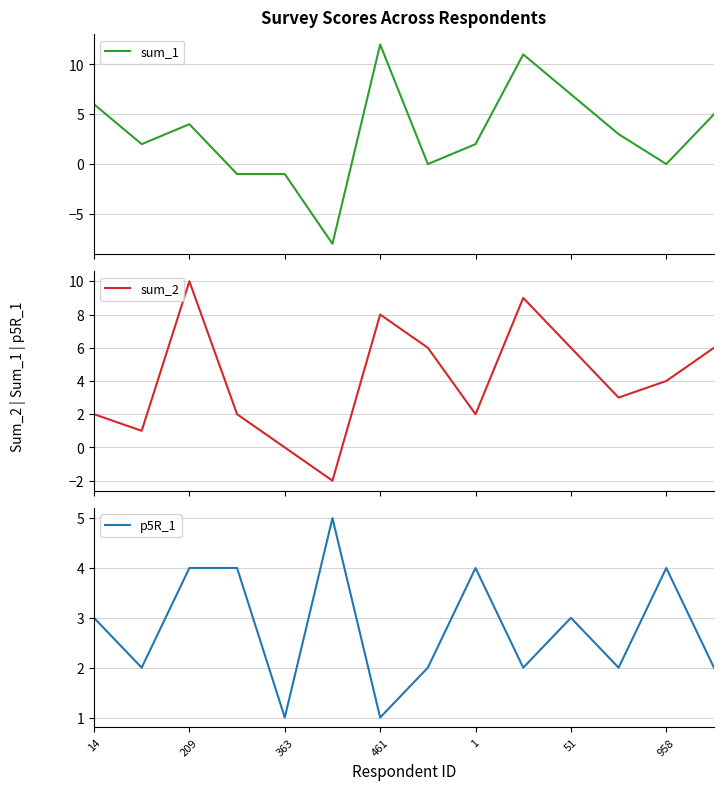

The value of p5R_1 at 958 is 5. True or false?

False